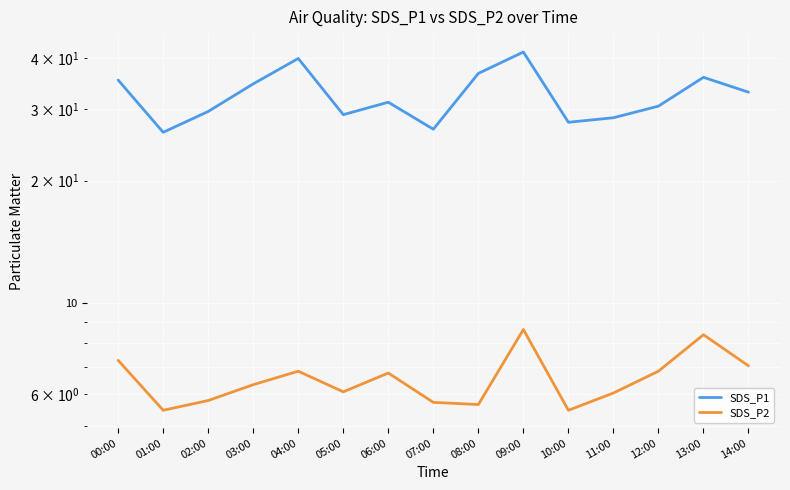

True or false: SDS_P2 and SDS_P1 cross at least once.

False